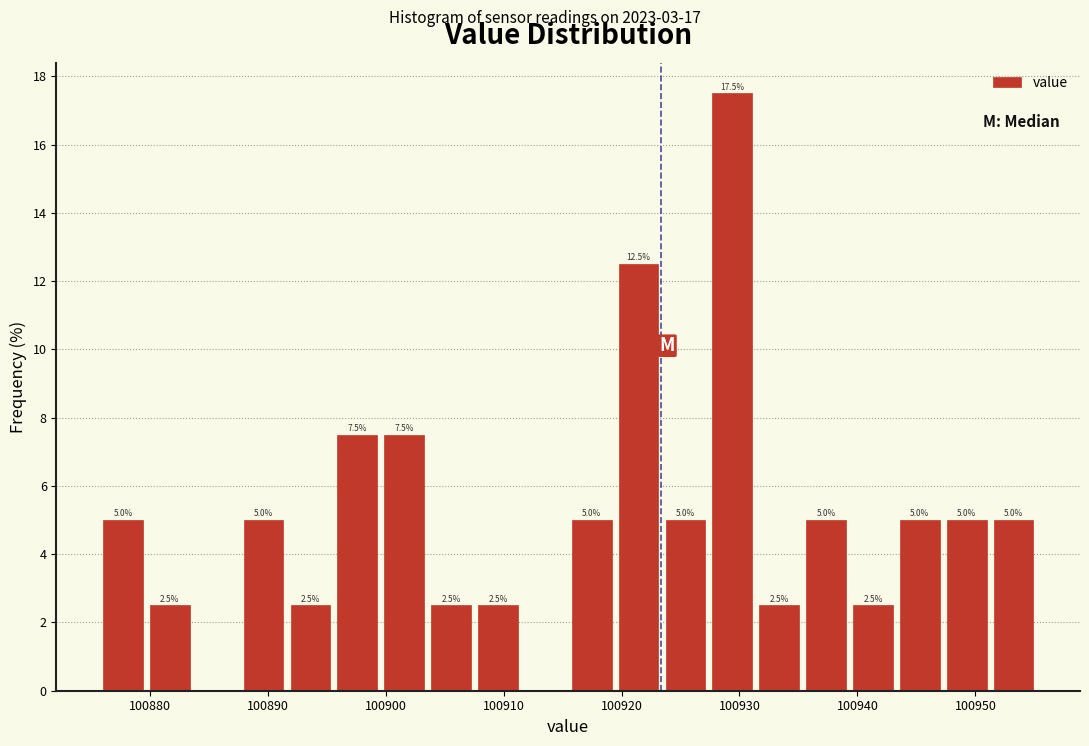

Around what value on the x-axis is the tallest bar? Give the approximate position of its centre, as read against the axis.

100929